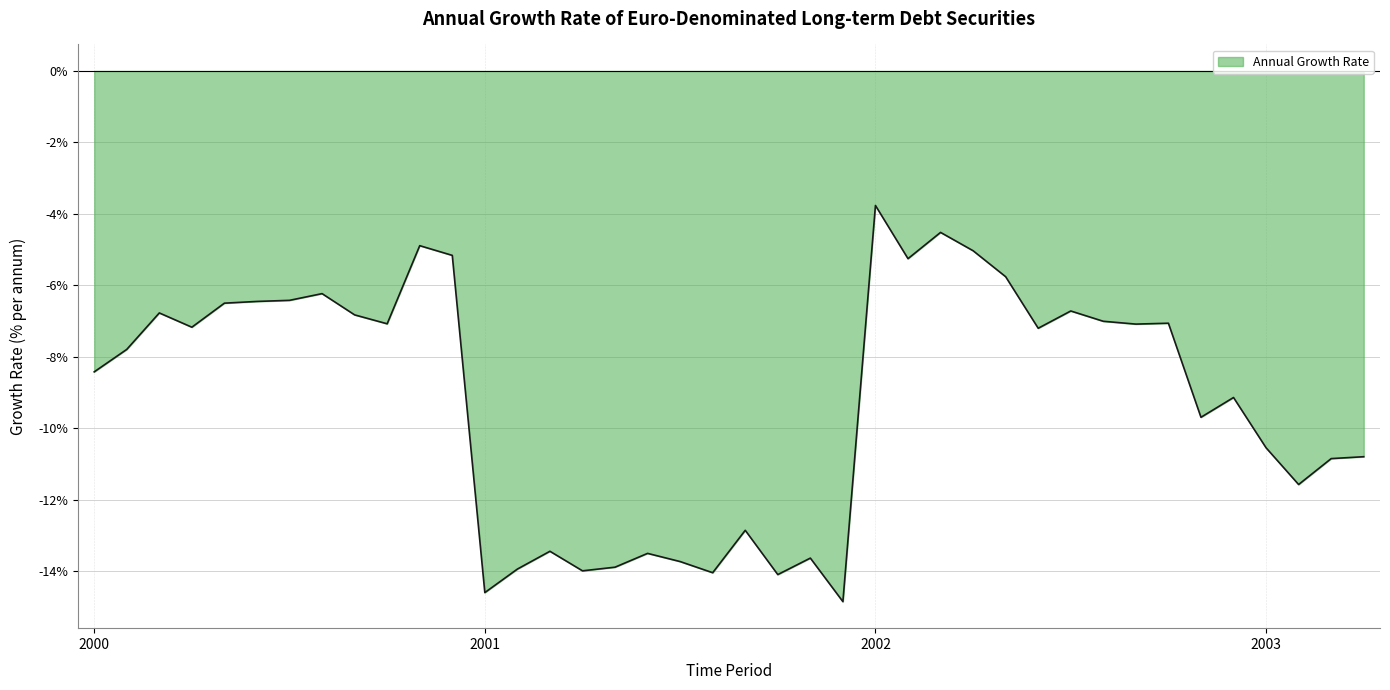

What is the greatest value displayed?

-3.8